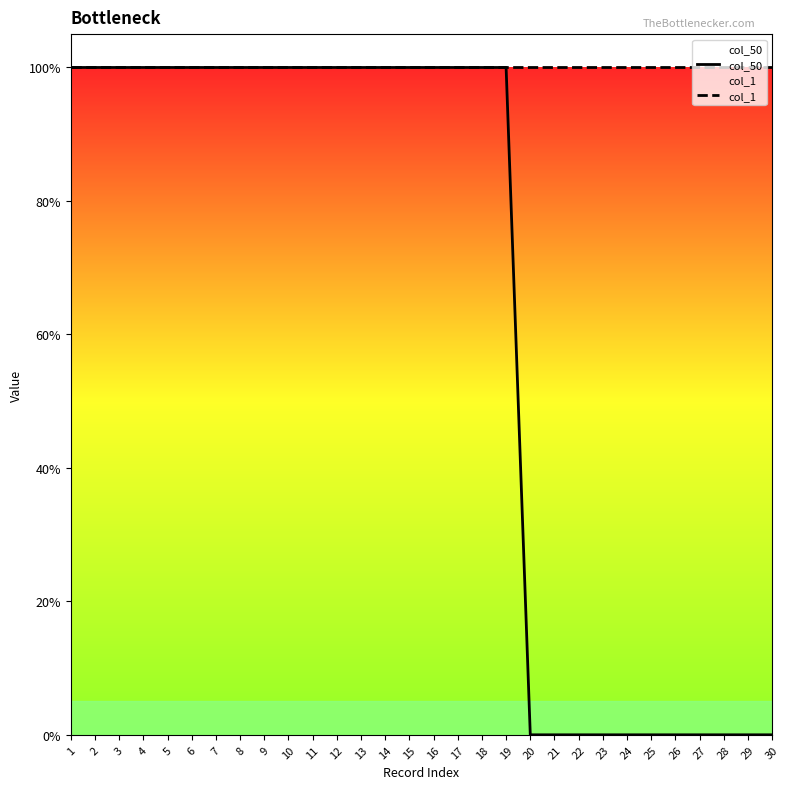

What is the value of the col_50 point at the 17th from the left?

1